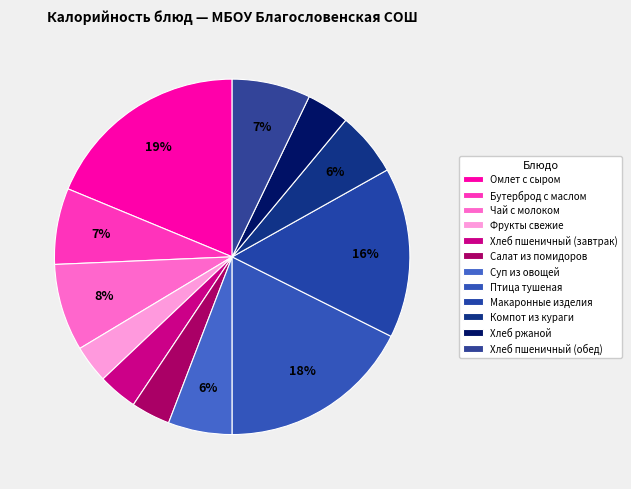

To the nearest percent, what is the combined percentage of Макаронные изделия and Суп из овощей?

21%